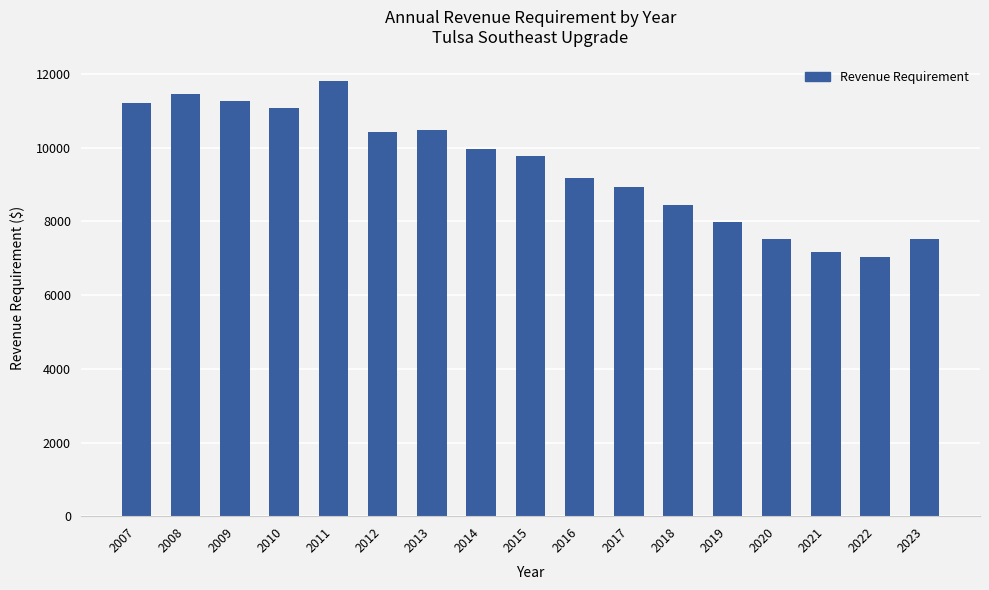

Which category has the lowest value across all series?

2022